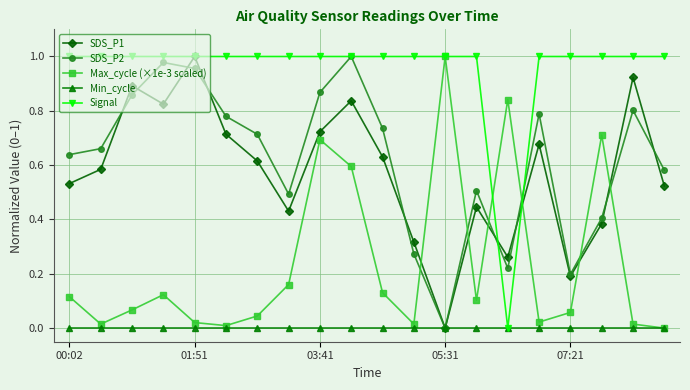

Which series has the largest total across all categories?

Signal